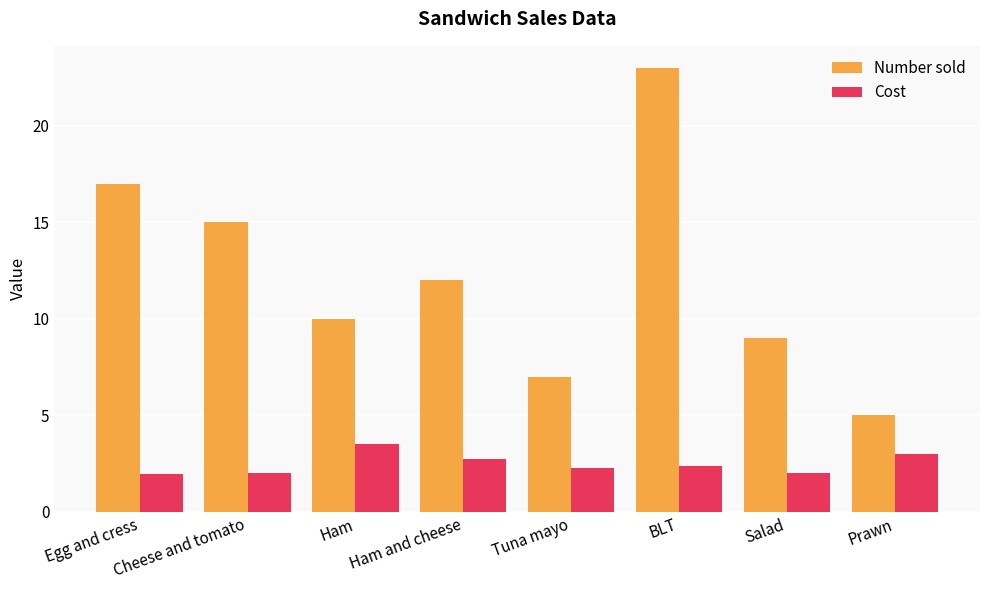

Between Salad and Prawn, which series saw the biggest shift?

Number sold